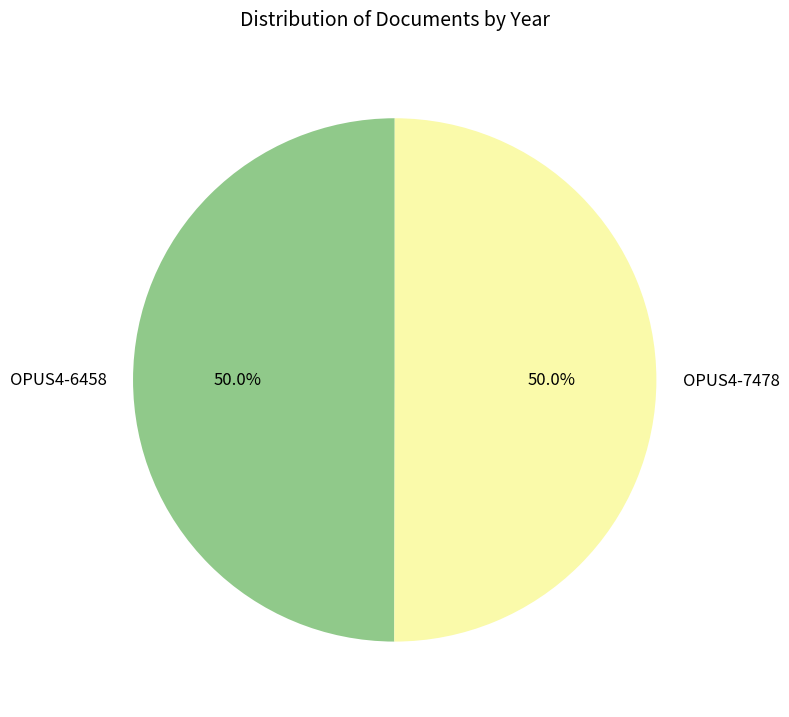

Is the sum of OPUS4-7478 and OPUS4-6458 greater than half?

Yes